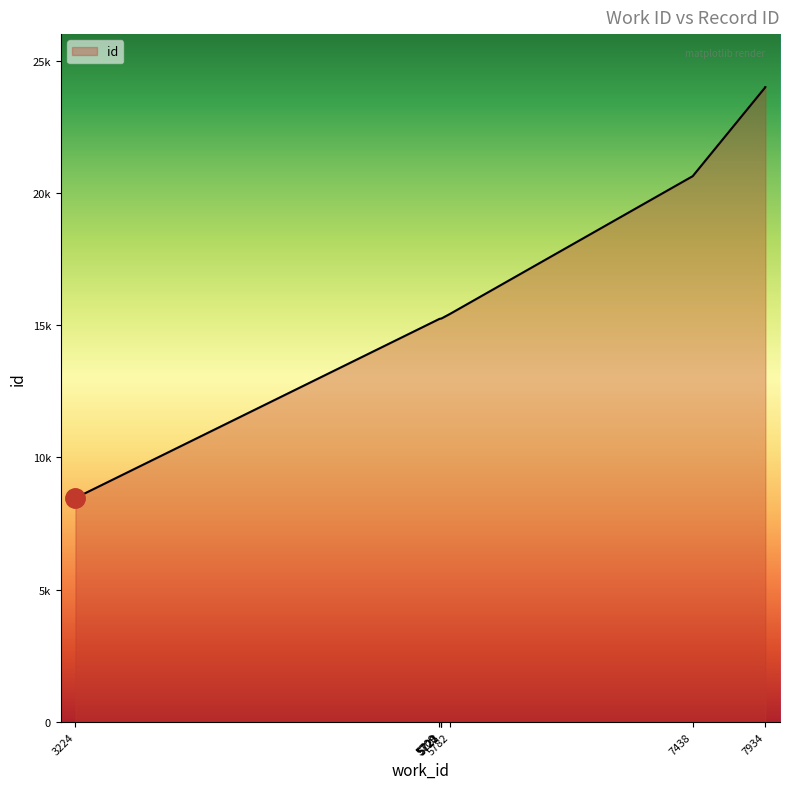

Reading left to right, list all the values displayed in this chart.

3224=8468	5709=15237	5720=15250	5721=15251	5723=15253	5782=15428	7438=20631	7934=23994	7934=23995	7934=23996